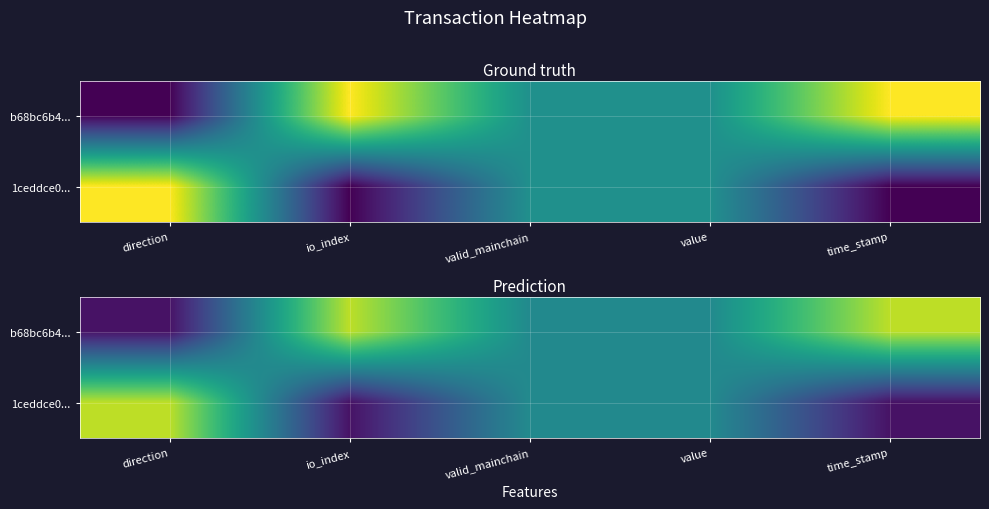

Which series has the largest range (max minus min)?

b68bc6b4...